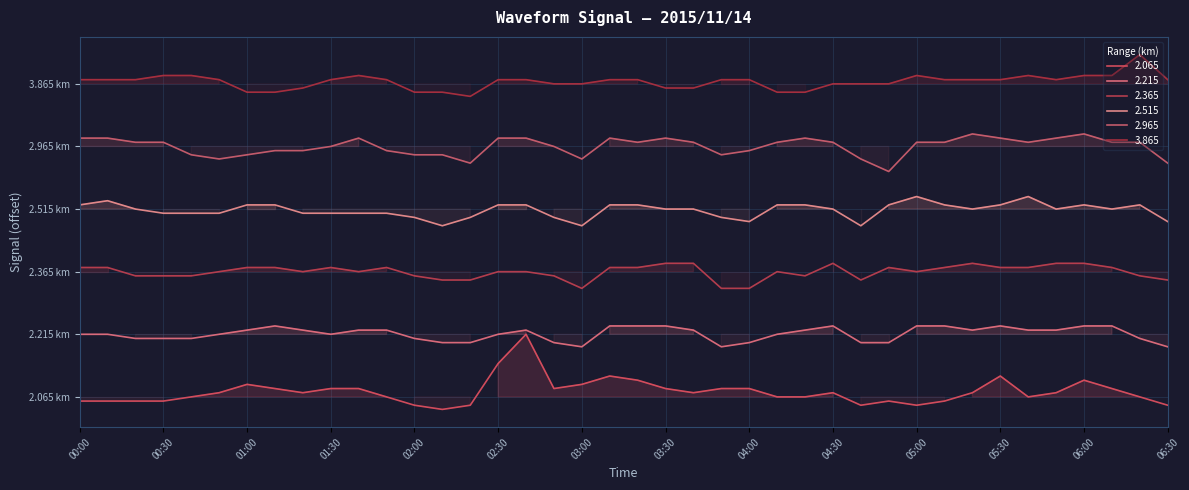

True or false: 3.865 and 2.365 intersect in this chart.

False